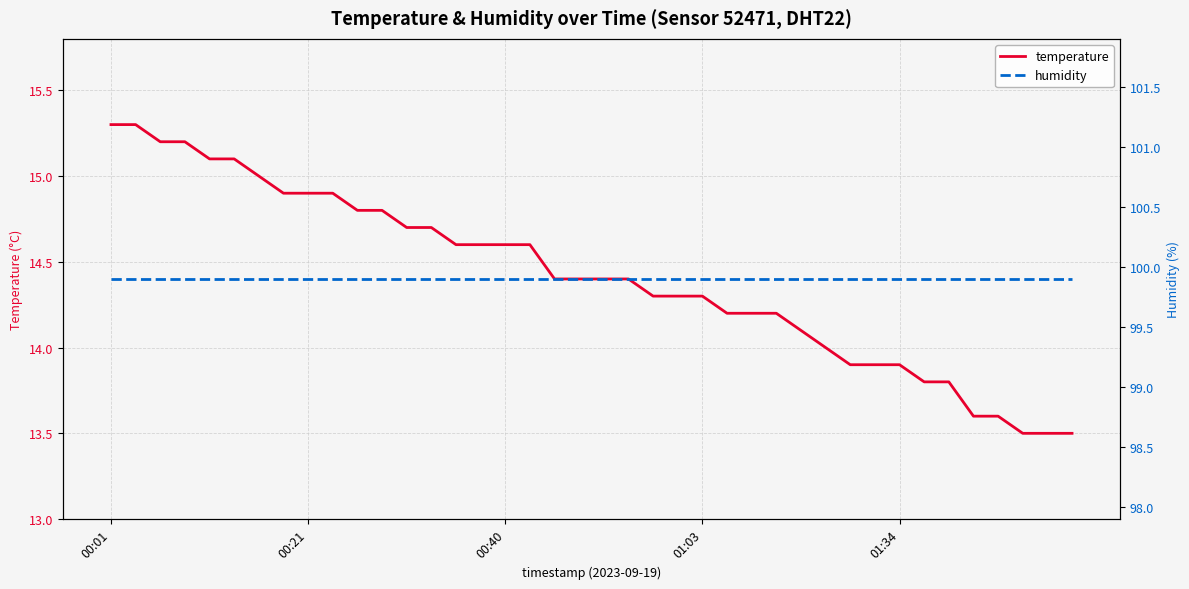

Read the humidity value at 7.

99.9